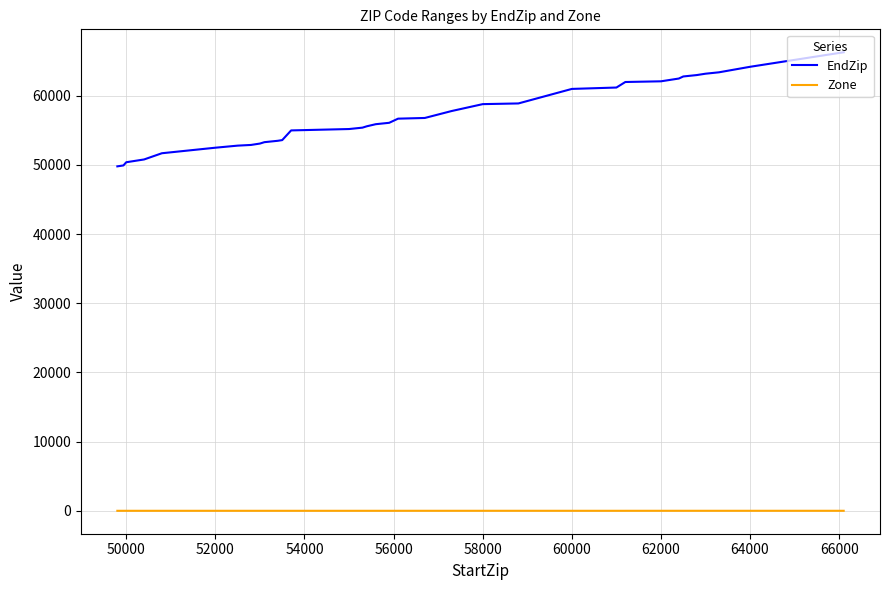

Rank the series by their maximum value, from highest to lowest.

EndZip, Zone